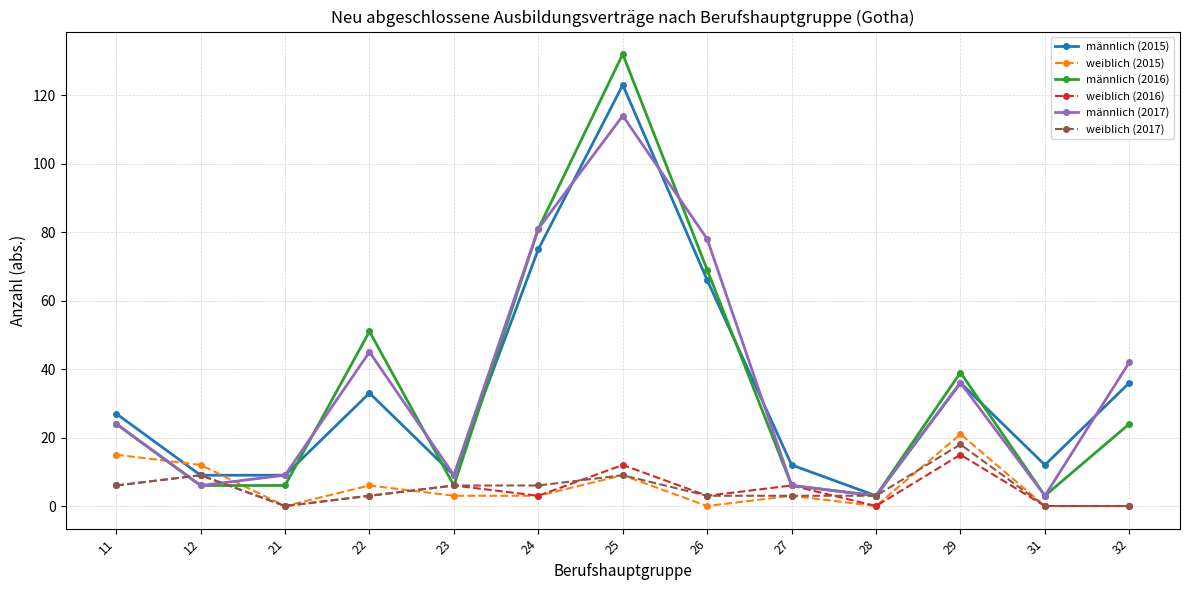

Which series has the widest spread of values?

männlich (2016)